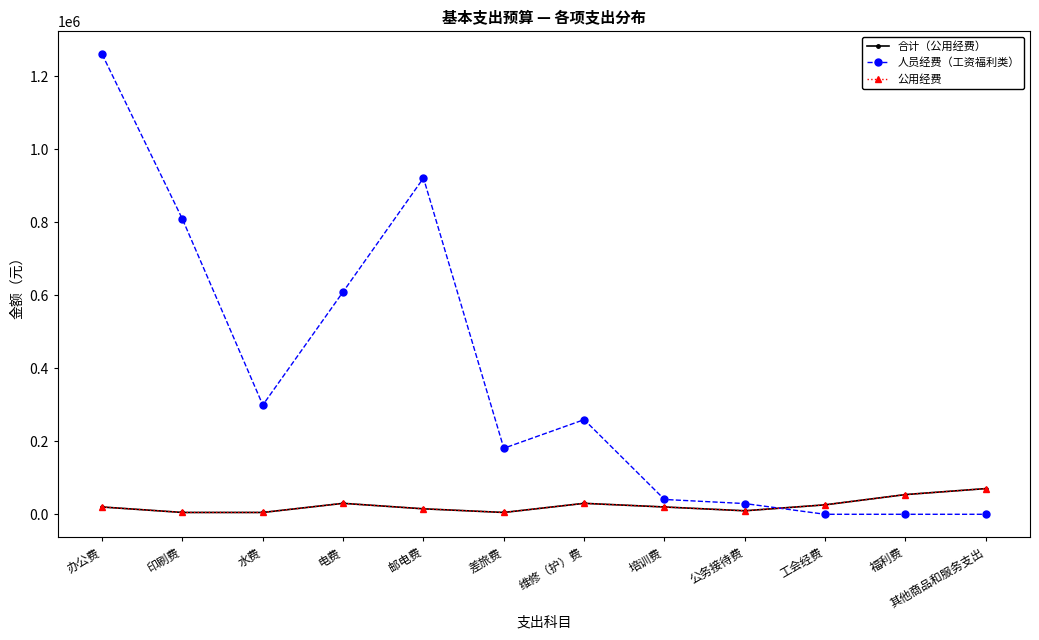

How many lines are shown in the chart?

3